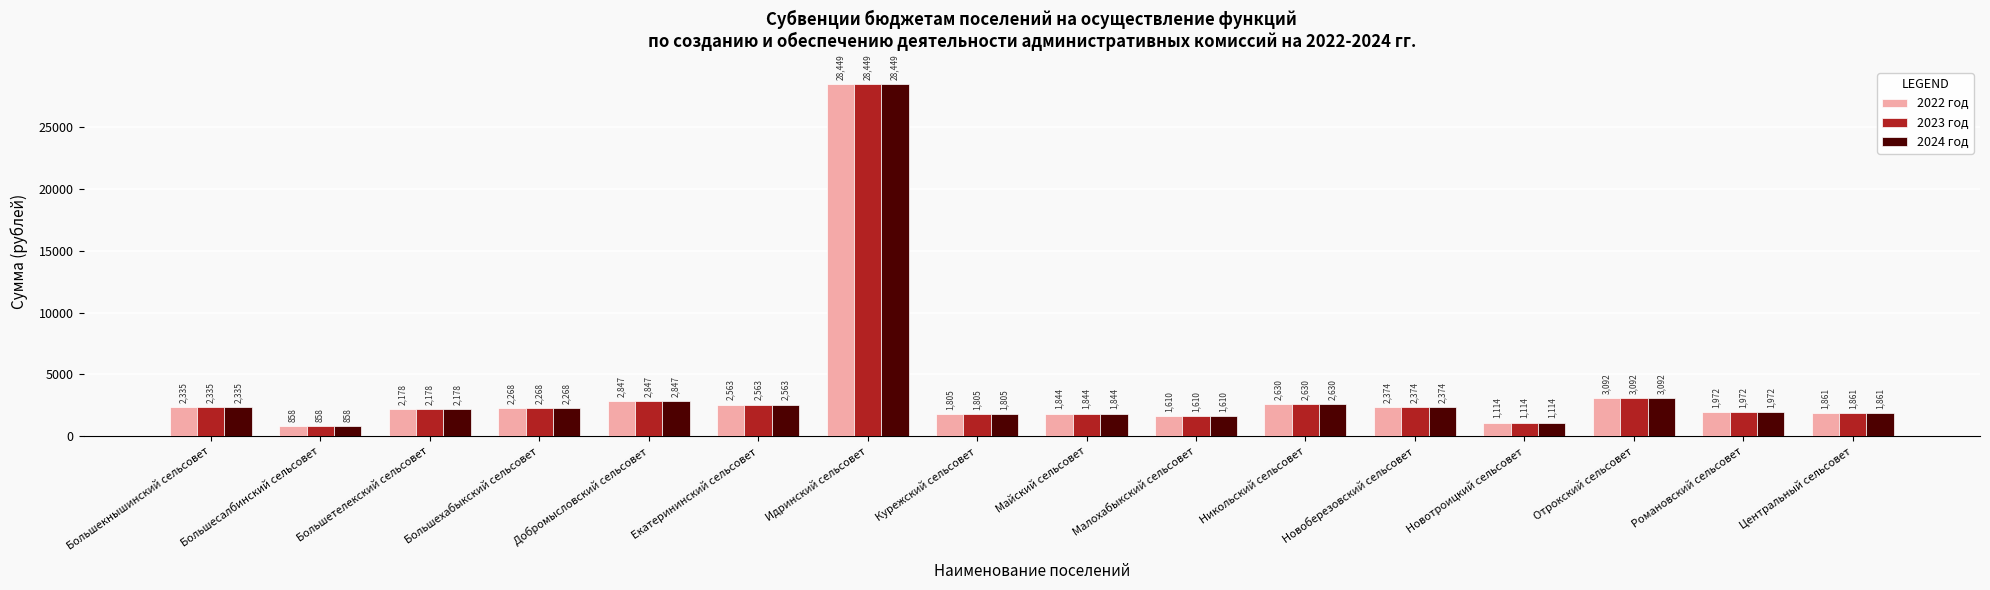

What value does the 2022 год series have at Идринский сельсовет?

28449